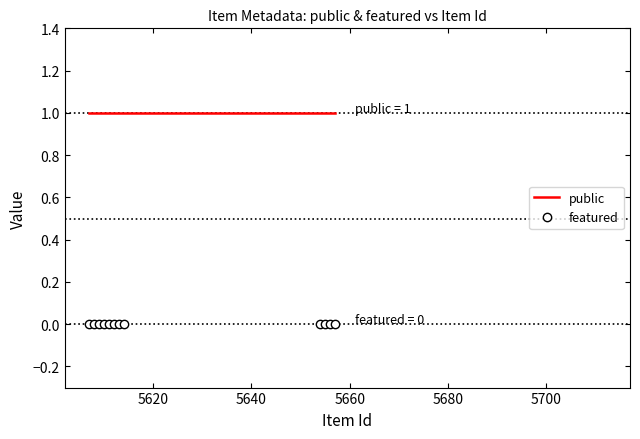

Which series has the largest total across all categories?

public